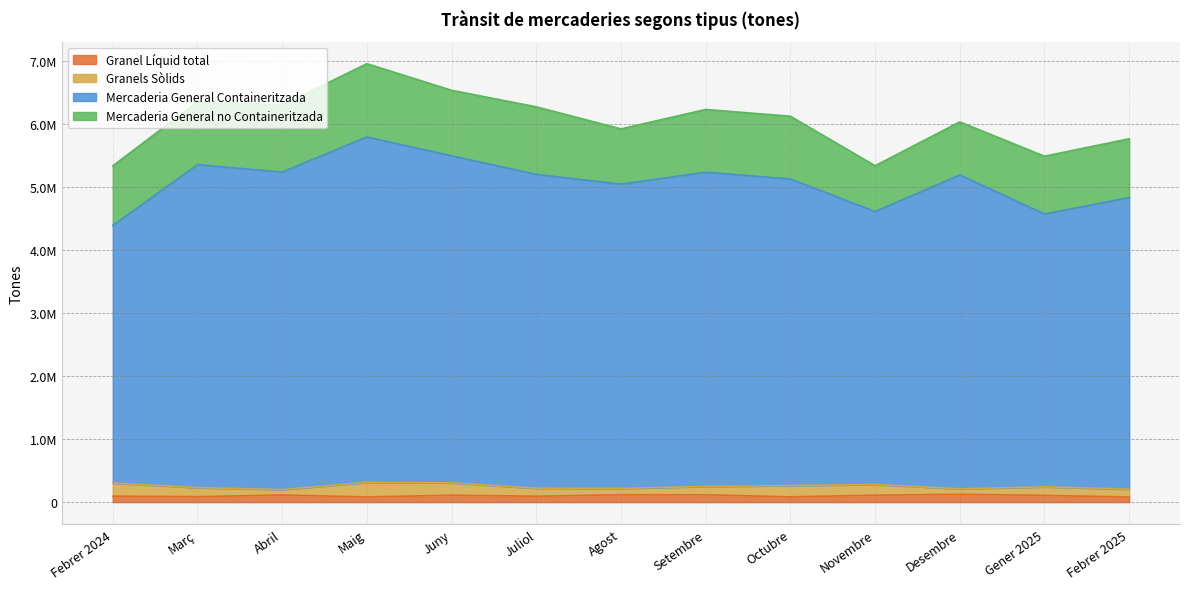

How many interior local valleys does the Mercaderia General Containeritzada series have?

4